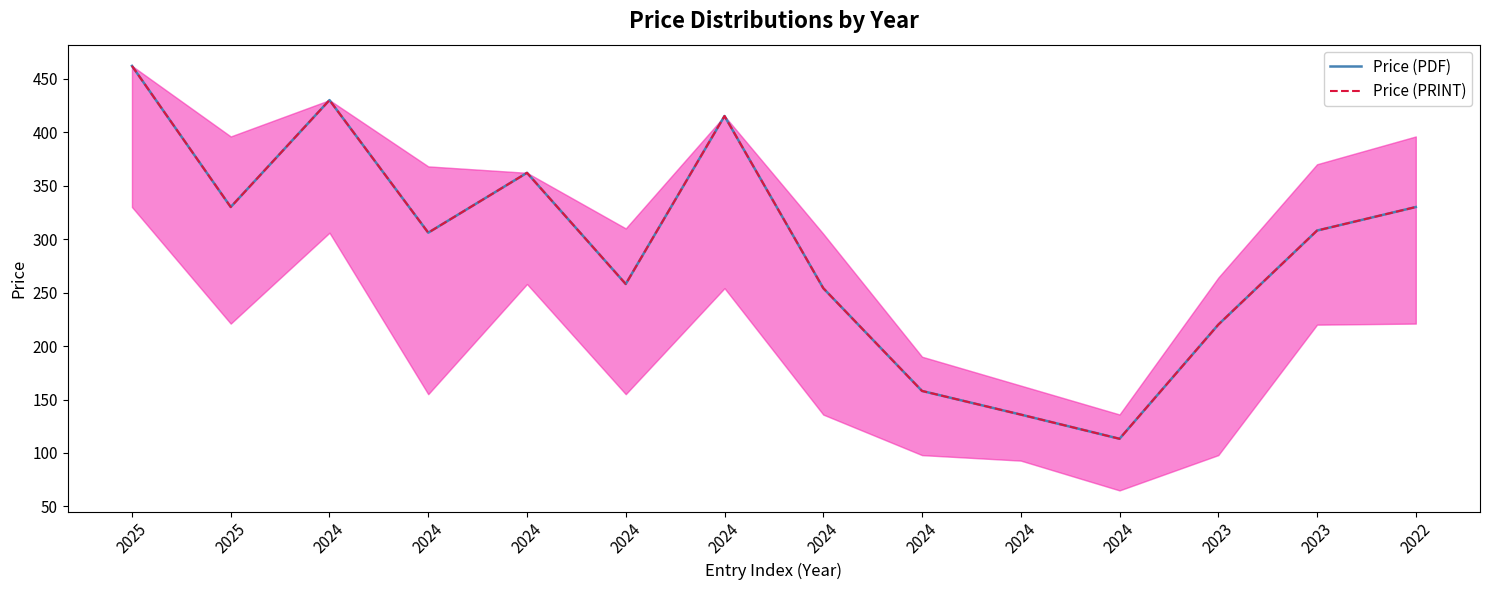

What is the value of the Price (PRINT) point at the 1st from the left?

462.0